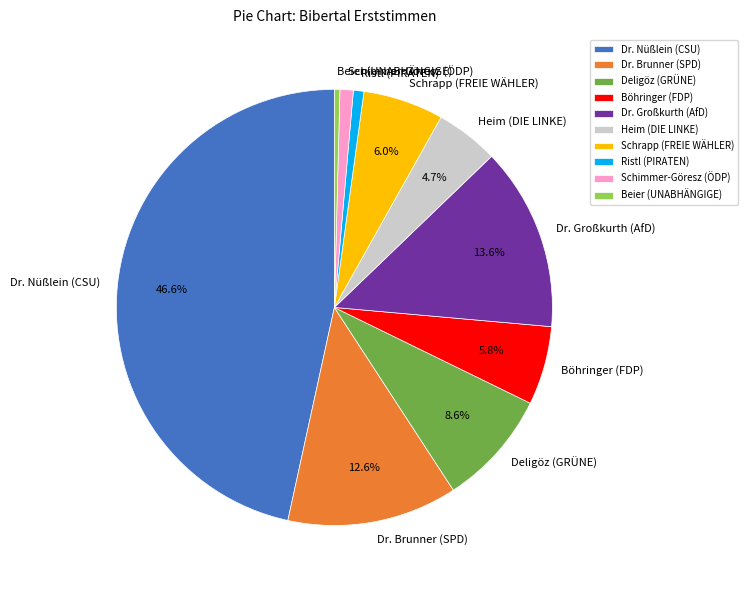

Is it true that Heim (DIE LINKE) is 5% of the pie?

True